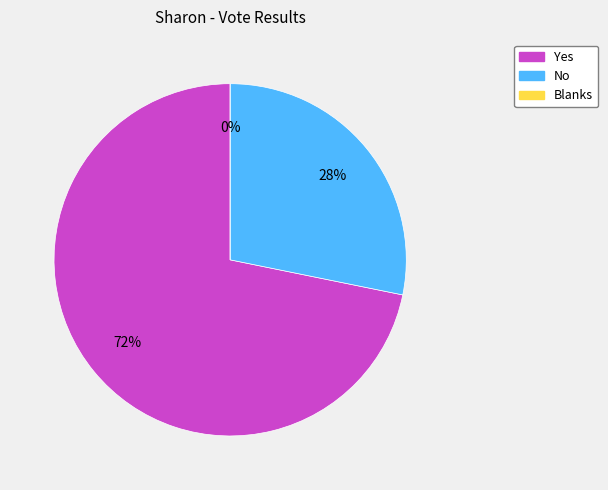

Does No account for over 50% of the chart?

No